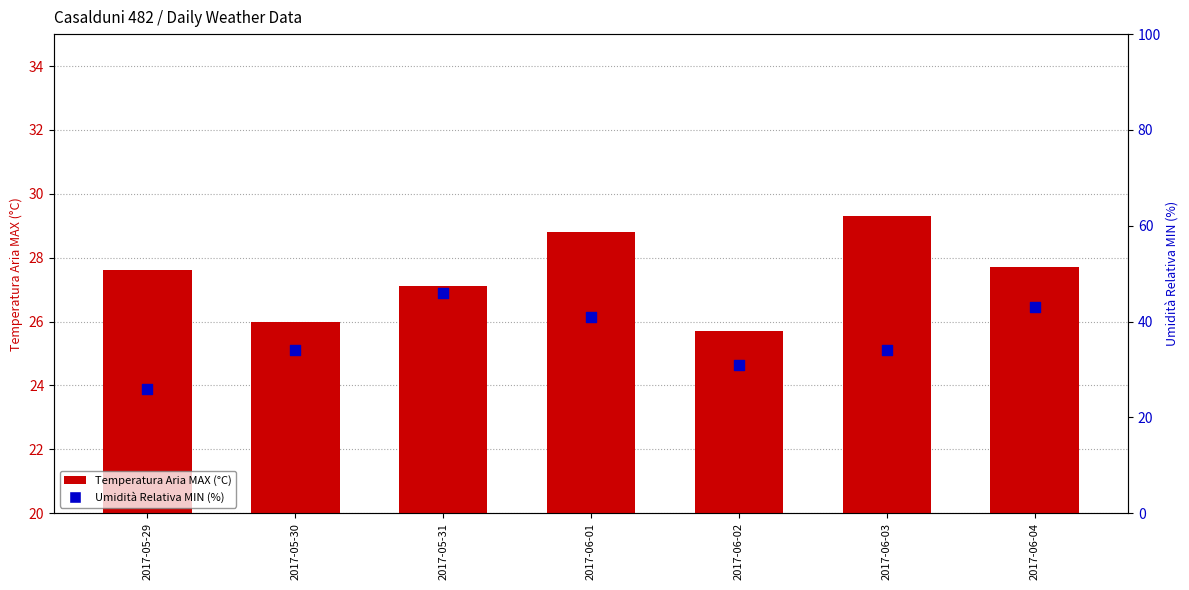

What is the total value across all series at 2017-05-29?

53.6